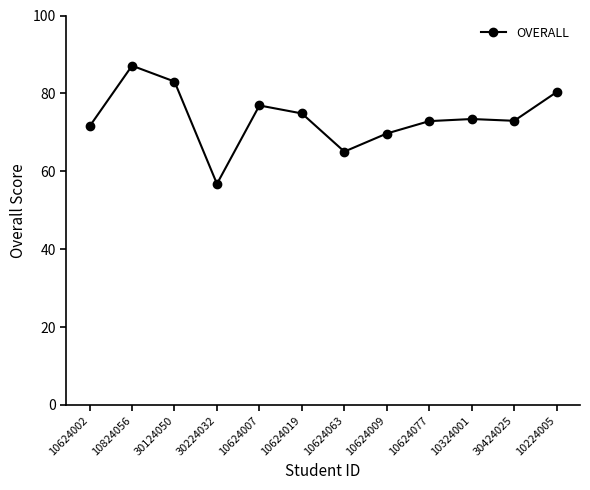

What is the change in value from 30424025 to 10224005?

+7.4